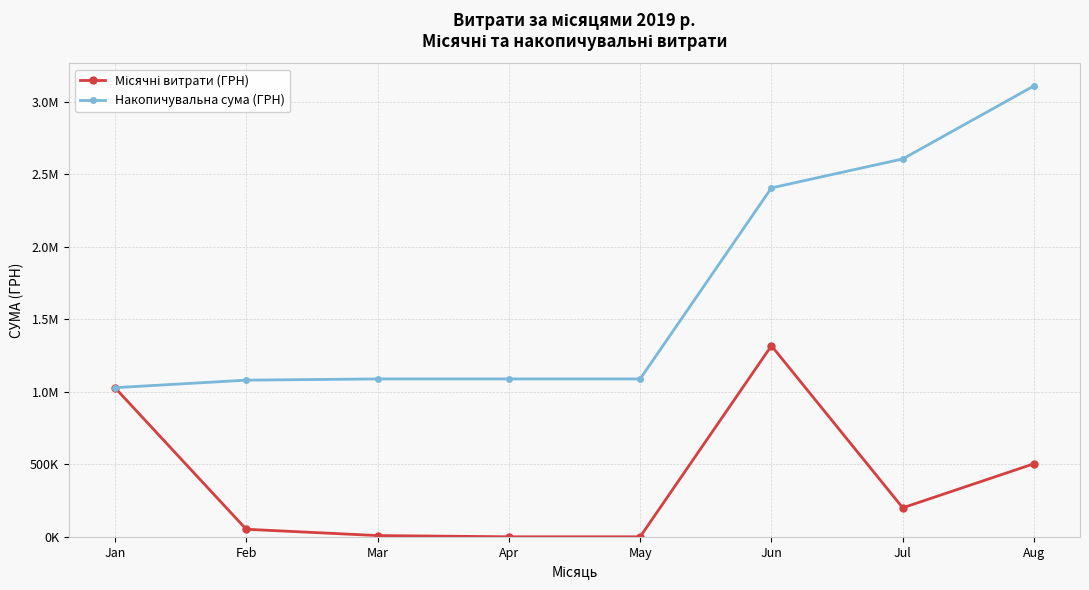

Is this an area chart (filled region under the line)?

No